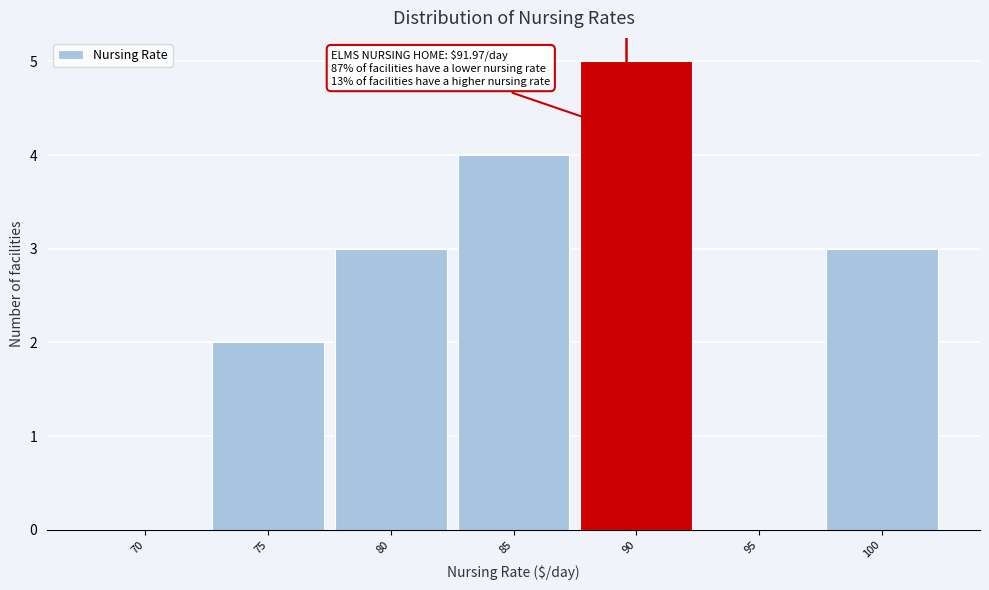

Reading right to left, list all the values displayed in this chart.

100=3	95=0	90=5	85=4	80=3	75=2	70=0